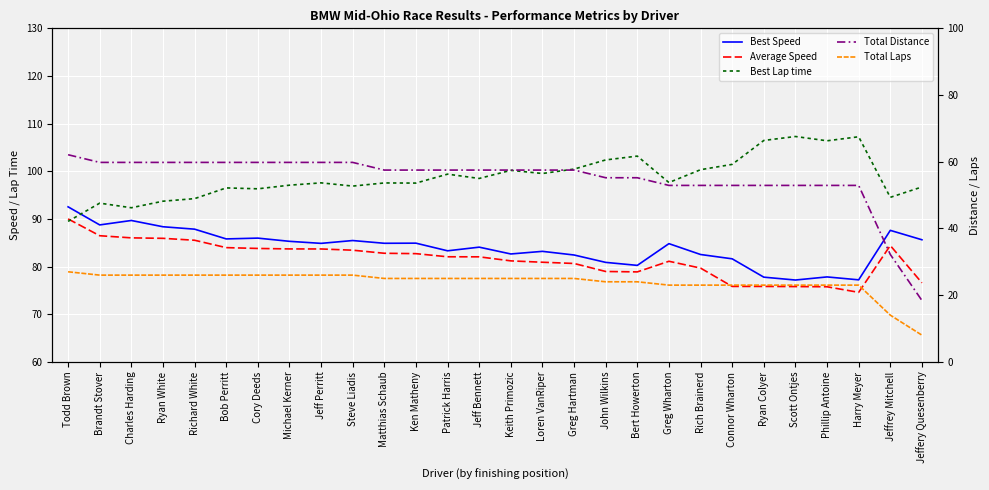

The Total Distance series shows 86.8 at Ryan Colyer. True or false?

False